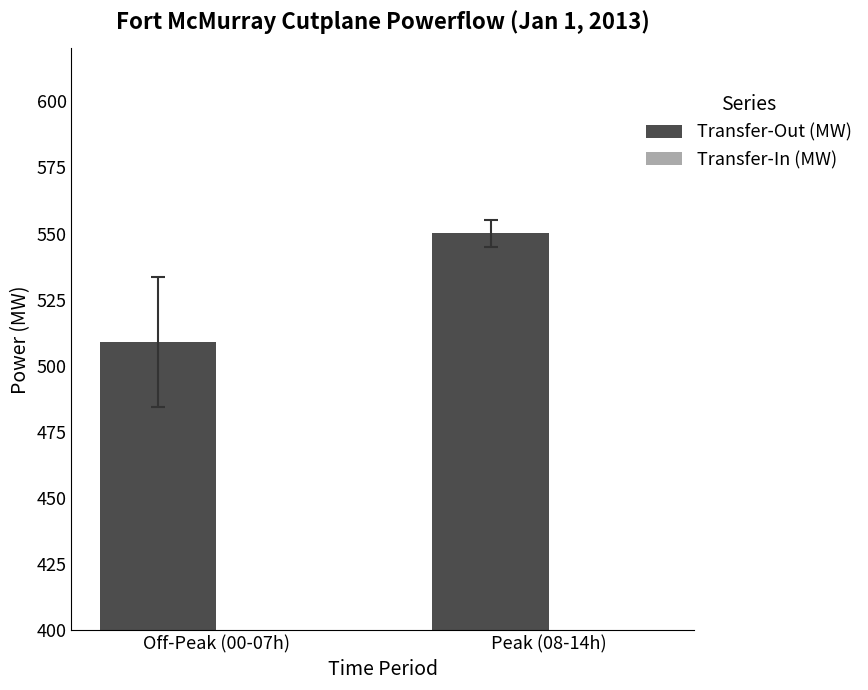

What is the value of the 2nd bar from the left?

550.1